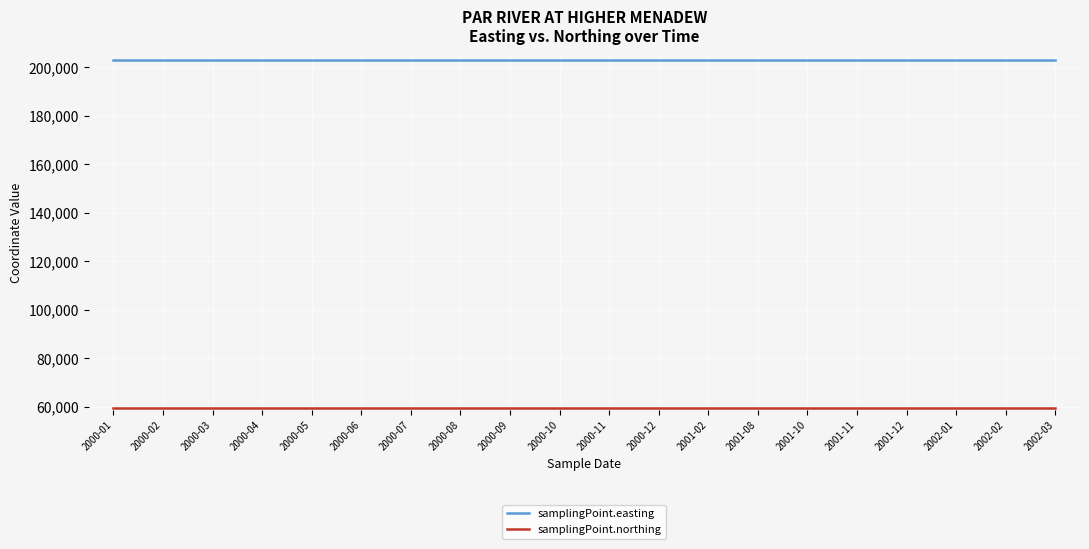

What is the difference between the highest and lowest values at 2000-04?

143433